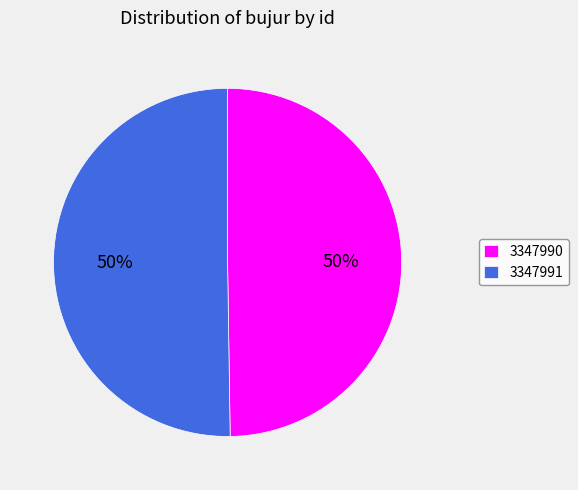

Is it true that 3347990 is 58% of the pie?

False